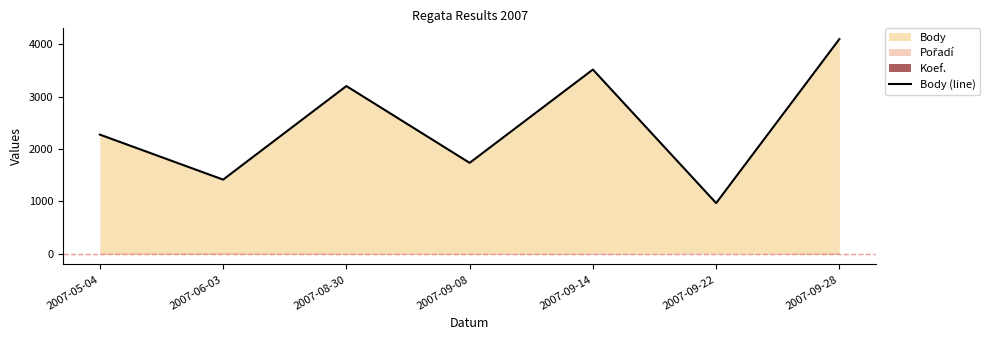

What is the approximate value at 2007-09-08?

1734